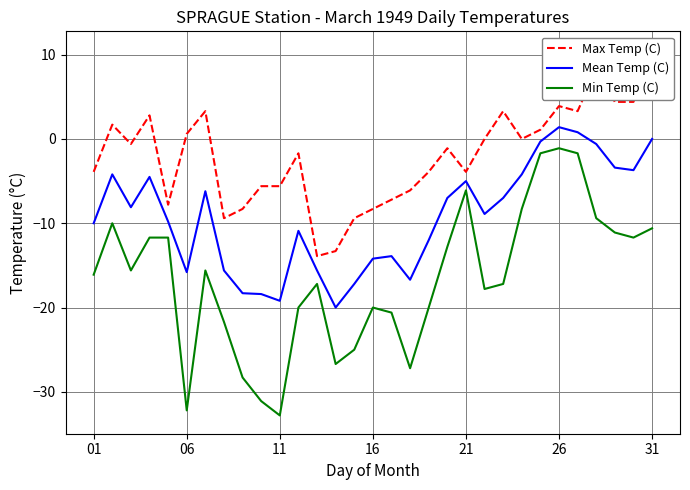

How many negative values does the Max Temp (C) series have?

17